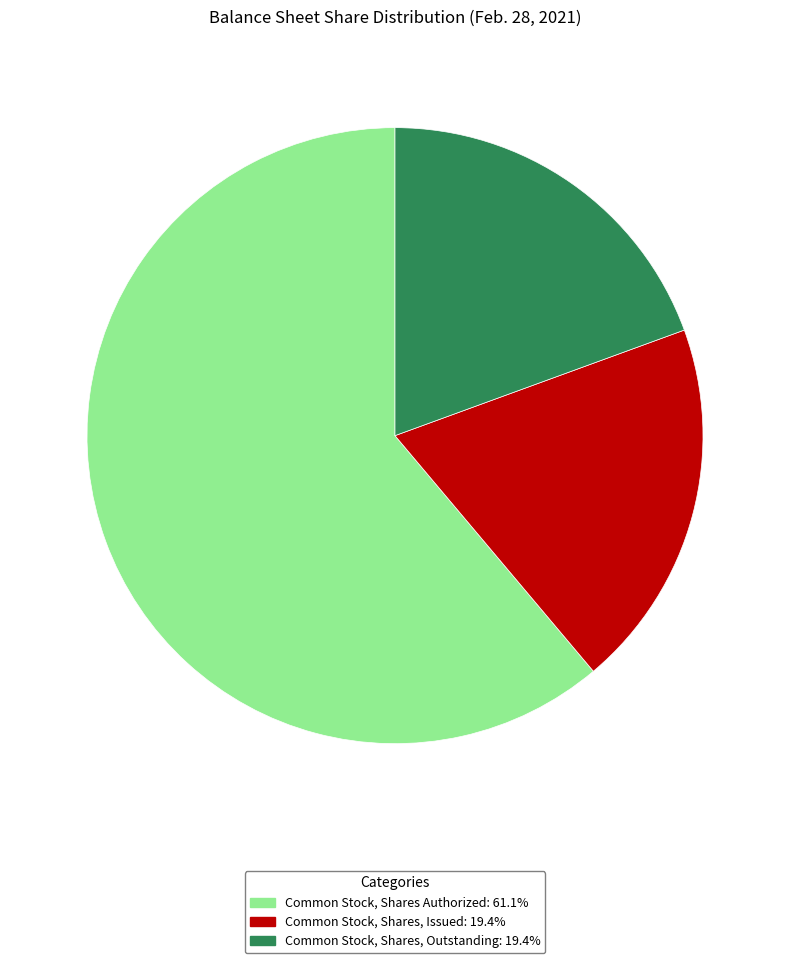

Approximately how many times larger is the value at Common Stock, Shares, Outstanding compared to Common Stock, Shares Authorized?

0.3